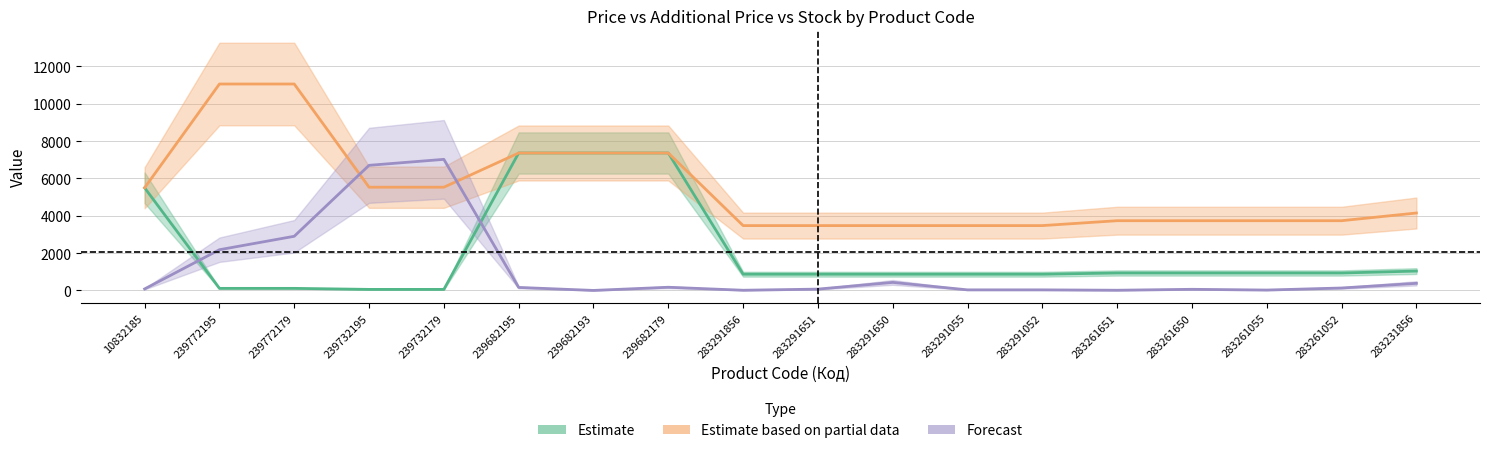

Is the value of Залишок at 10832185 greater than the value of Ціна at 239732179?

Yes